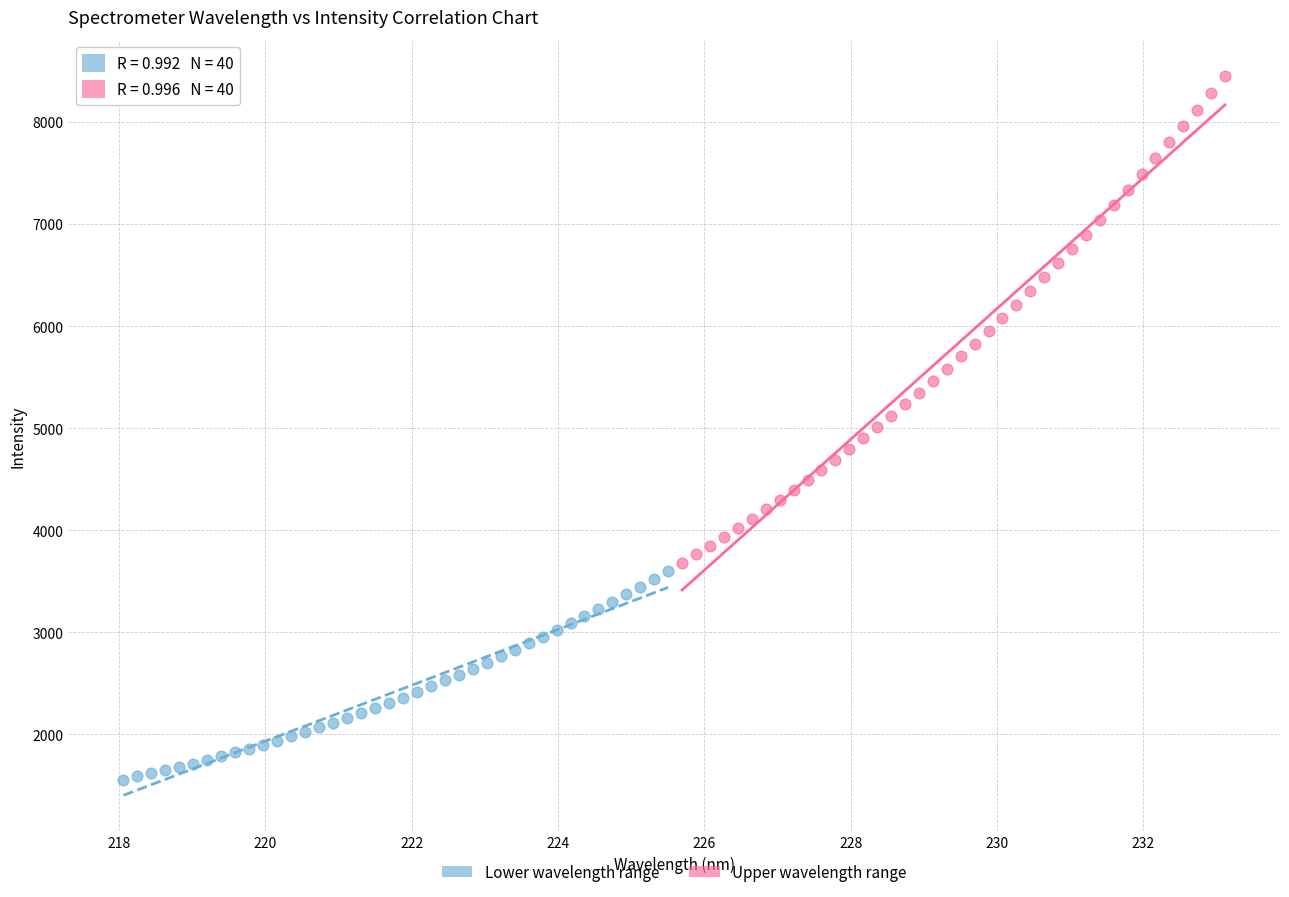

Which series contains the lowest Y value?

Lower wavelength range